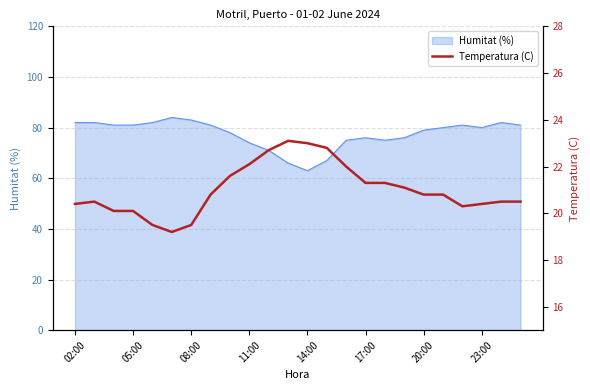

The value of Humitat (%) at 14:00 is 97. True or false?

False